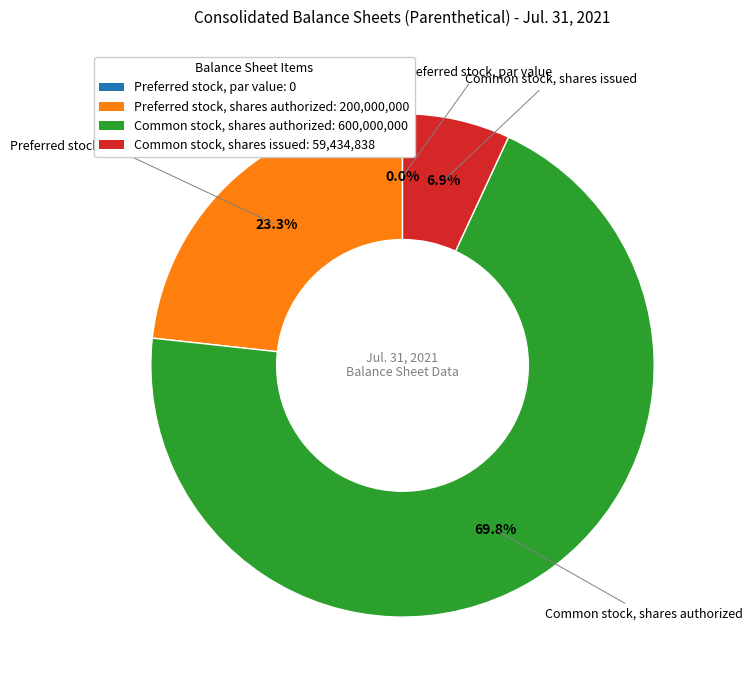

How many segments does this pie chart have?

4